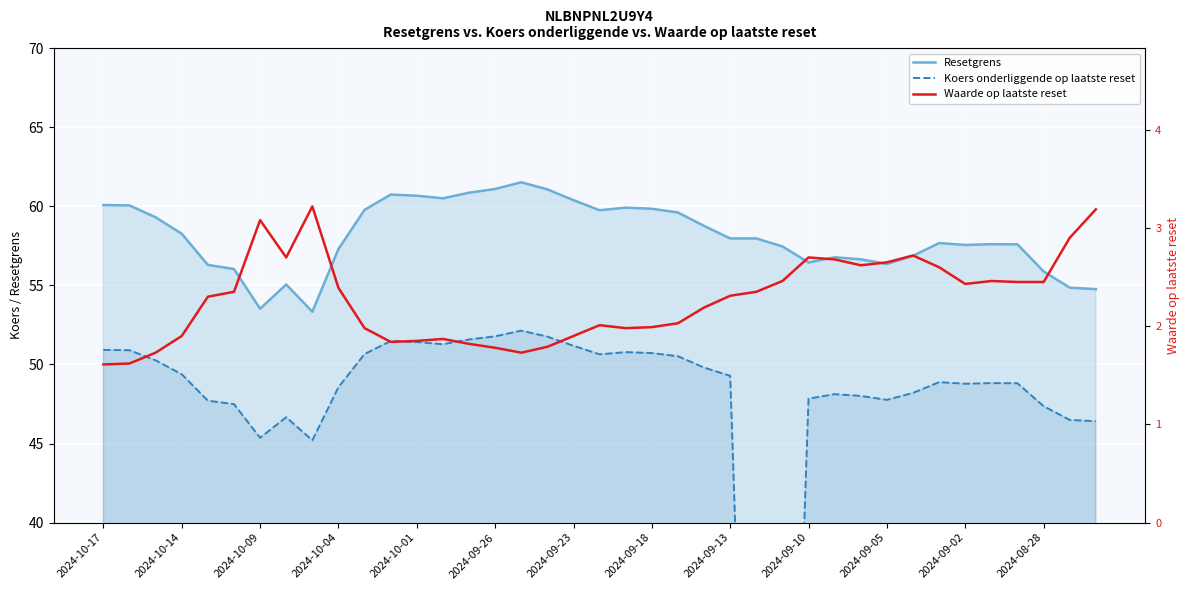

How many values in the Resetgrens series exceed 57?

26